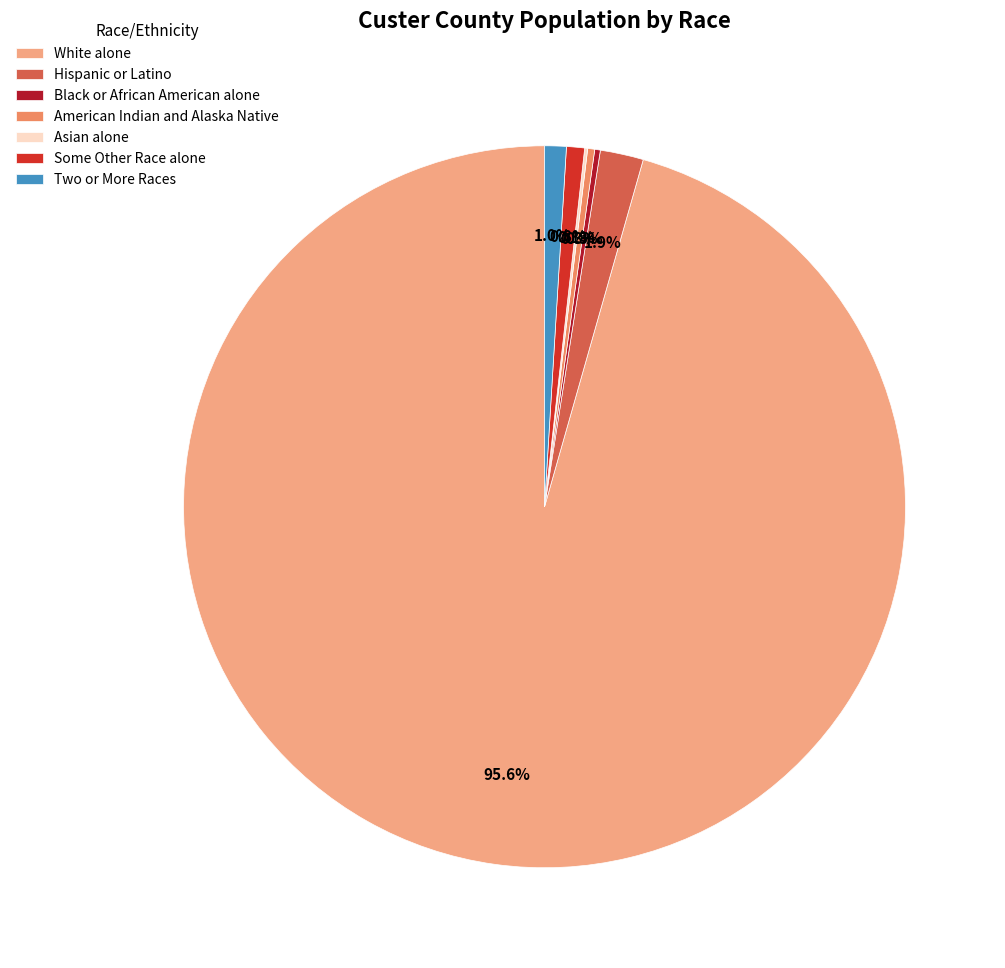

Which slice is the largest?

White alone